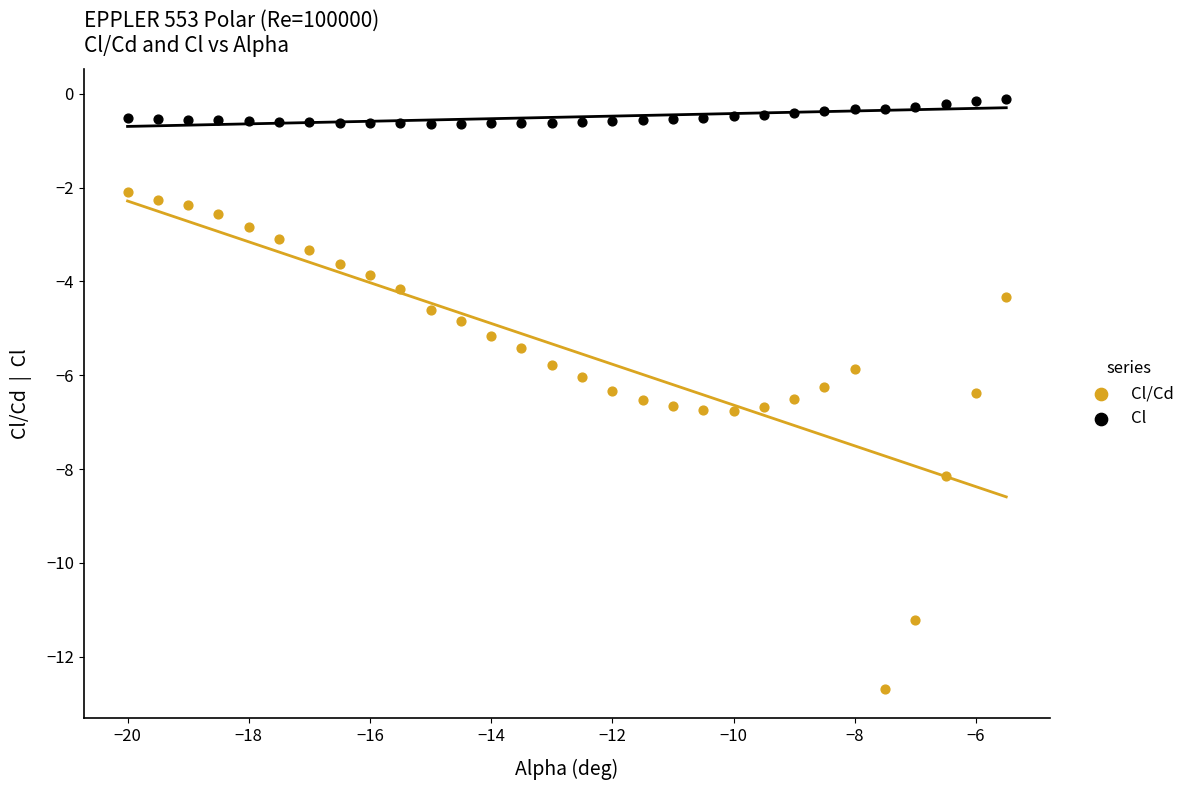

What are all the series names shown in the legend?

Cl/Cd, Cl